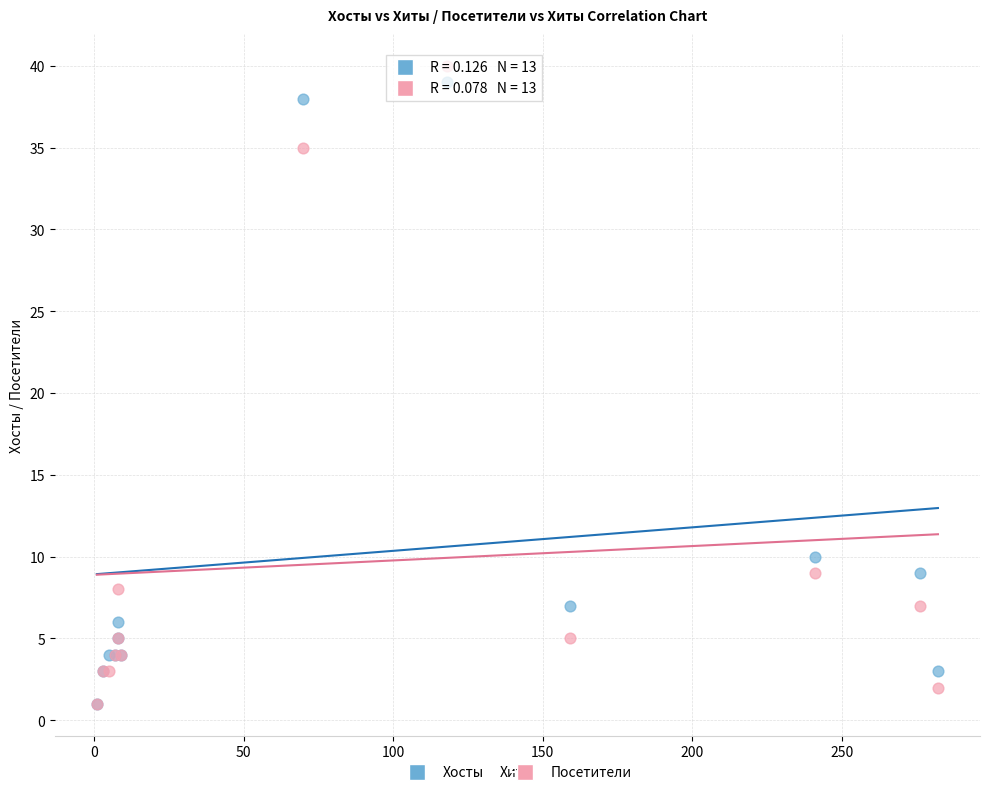

In the Хосты series, what Y value is closest to 20?

10